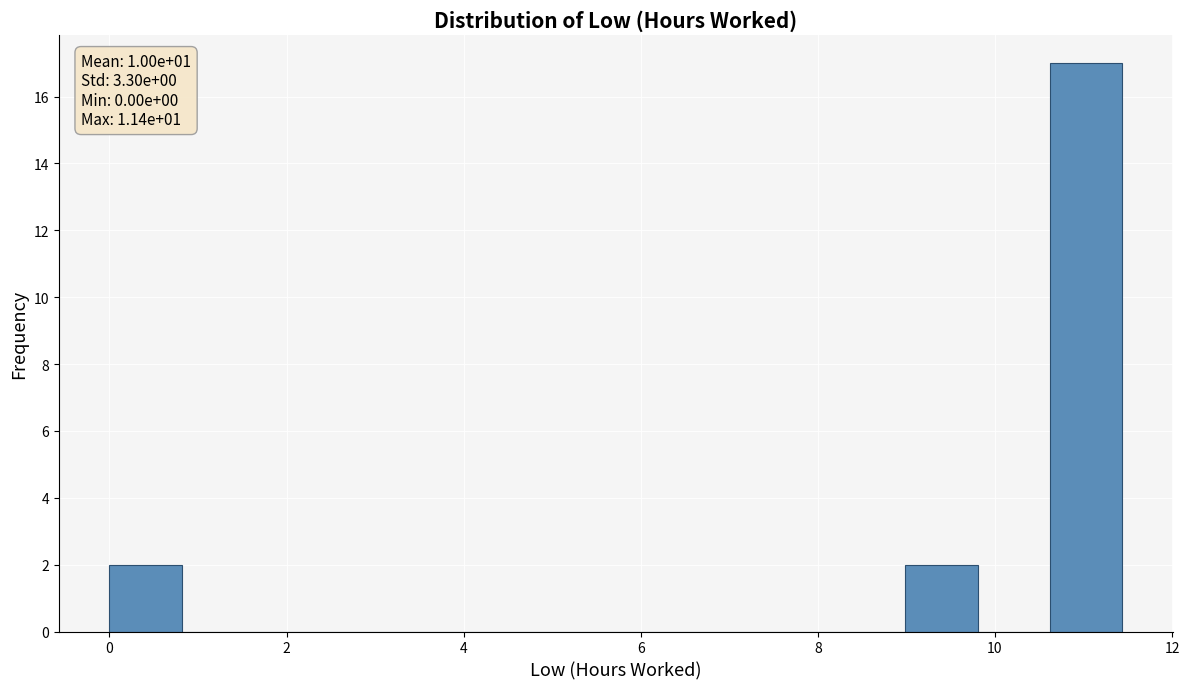

Over which range of the x-axis is the bar tallest?

10.6 to 11.4